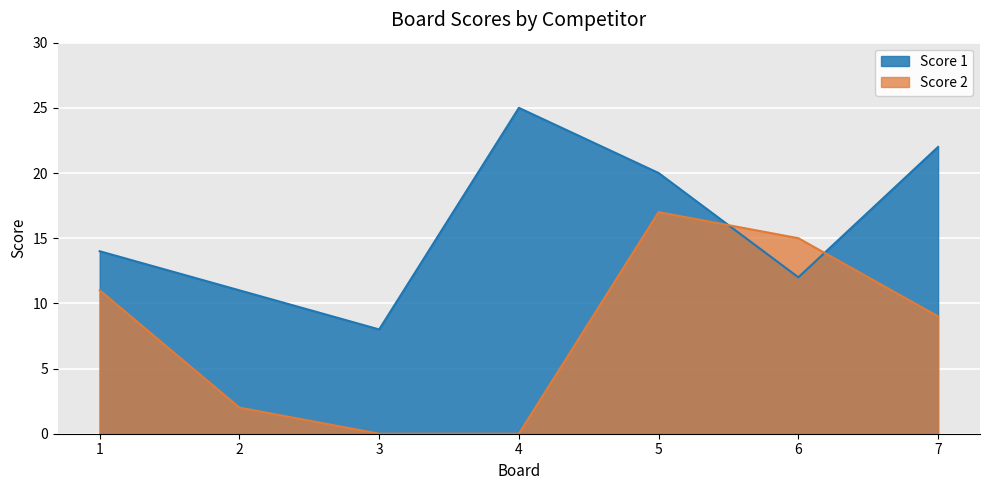

List the series in order of their overall mean, highest first.

Score 1, Score 2